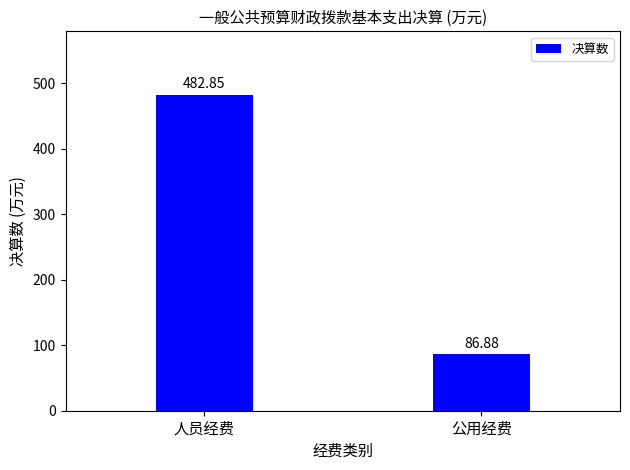

What is the change in value from 人员经费 to 公用经费?

-396.0